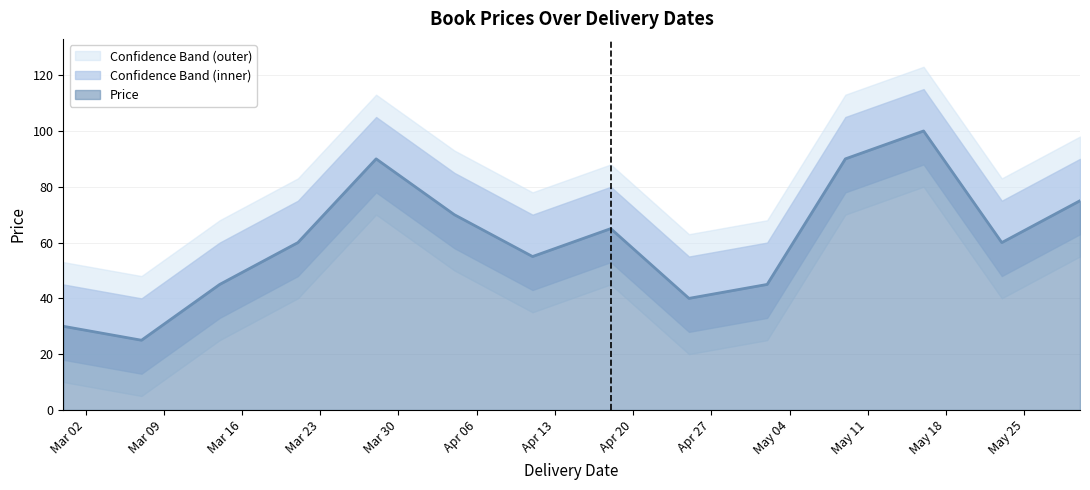

Reading left to right, transcribe all the data shown in this chart.

30	25	45	60	90	70	55	65	40	45	90	100	60	75